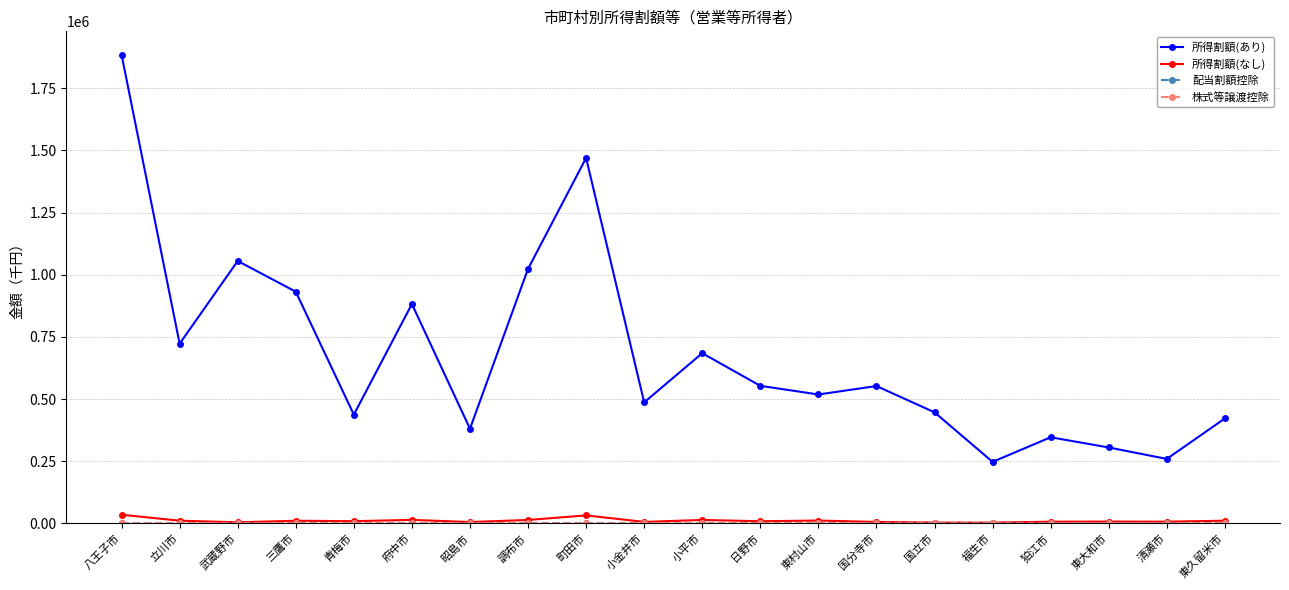

How many values in the 所得割額(あり) series are below 552557?

10